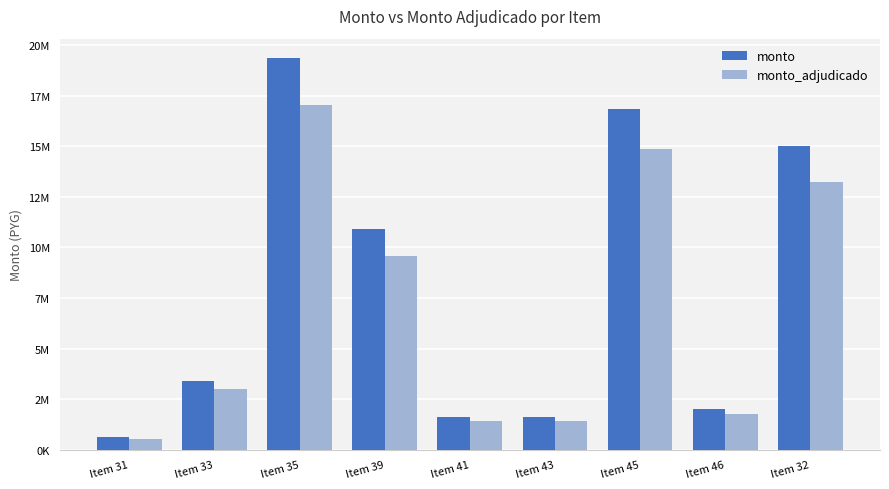

What is the difference between the highest and lowest values at Item 41?

190978